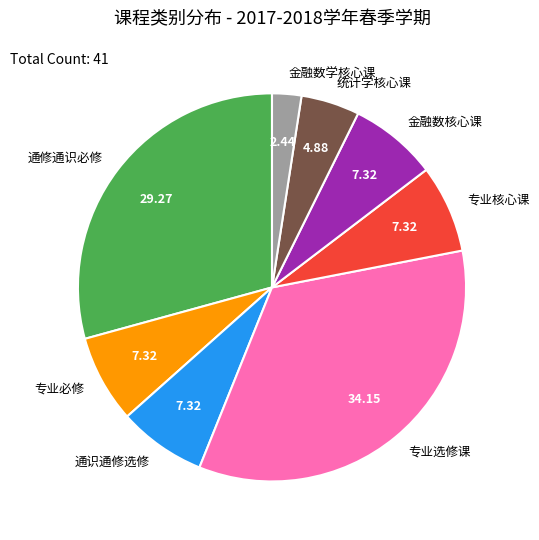

Which has a higher value, 统计学核心课 or 金融数核心课?

金融数核心课